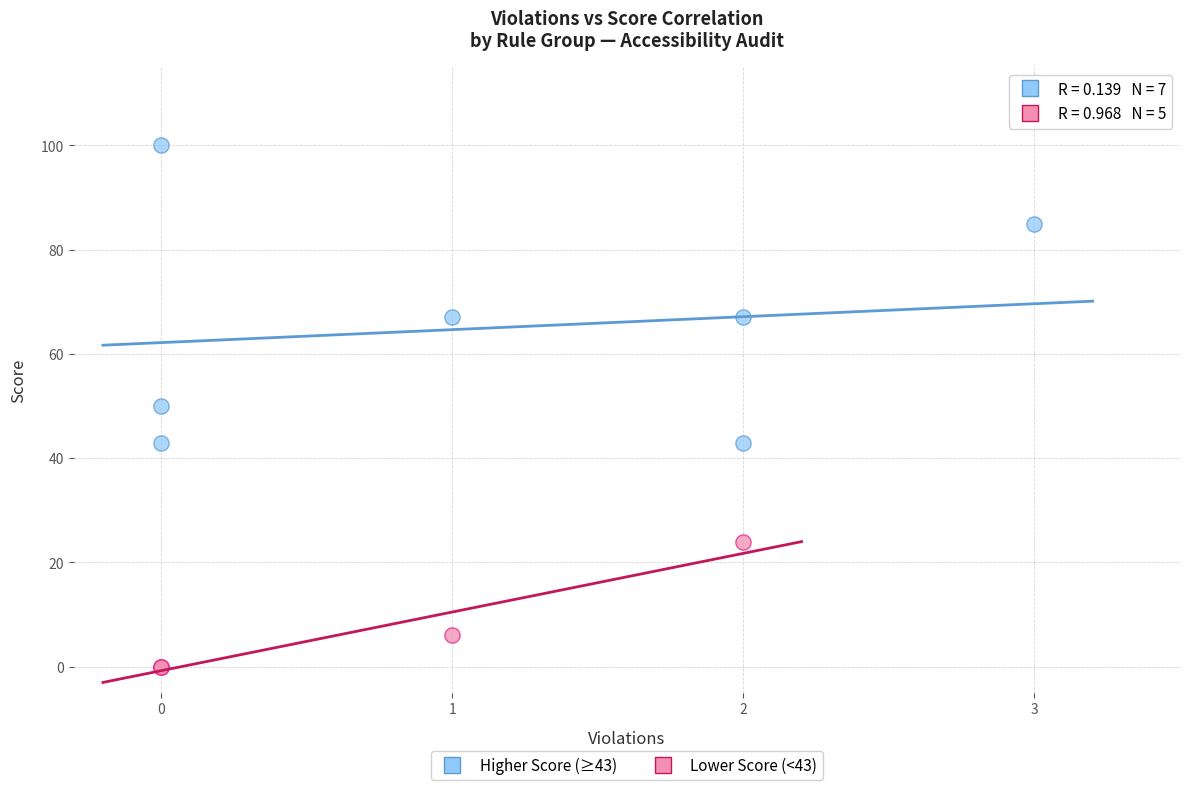

Which series reaches the maximum Y coordinate?

Higher Score (≥43)